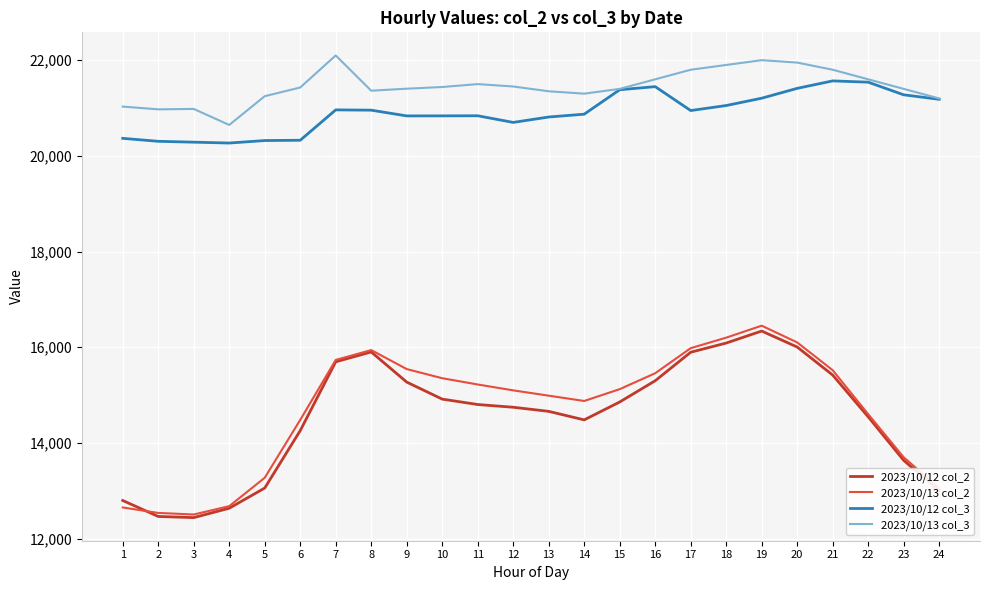

At which label does 2023/10/13 col_2 reach its peak?

19